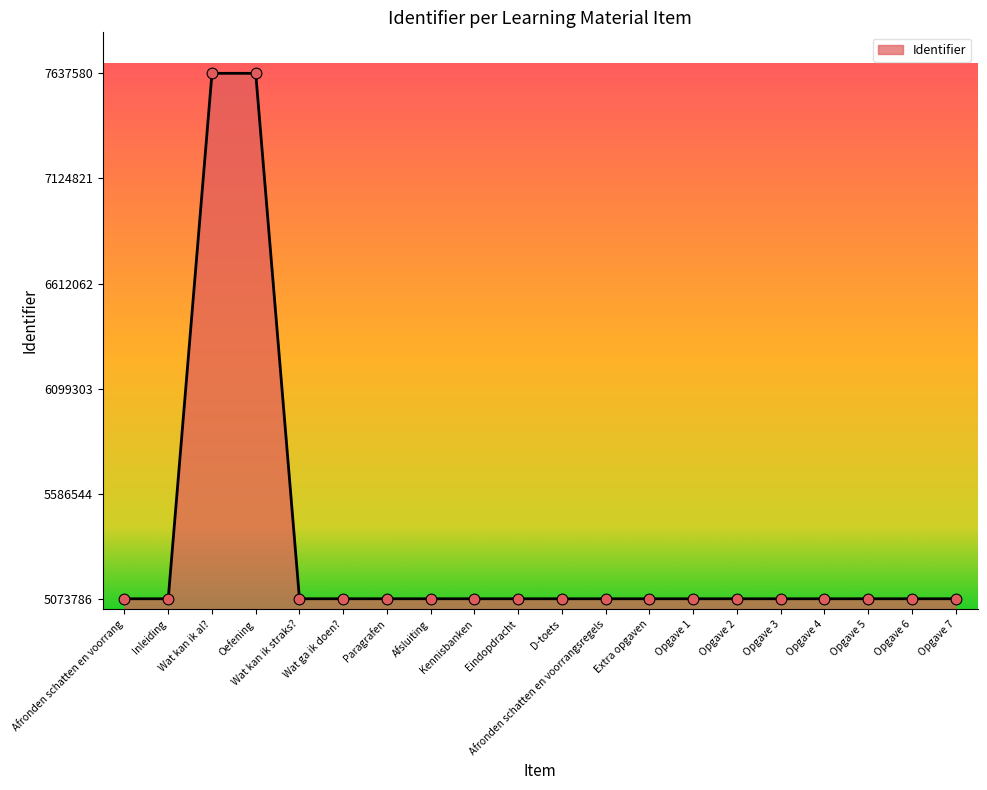

Approximately how many times larger is the value at Extra opgaven compared to Wat kan ik al??

0.7